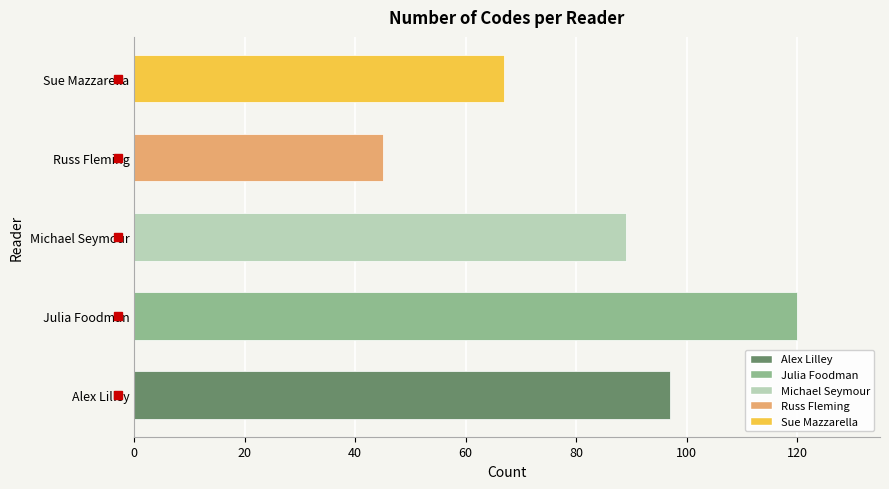

The chart shows a value of 100 at Sue Mazzarella. True or false?

False